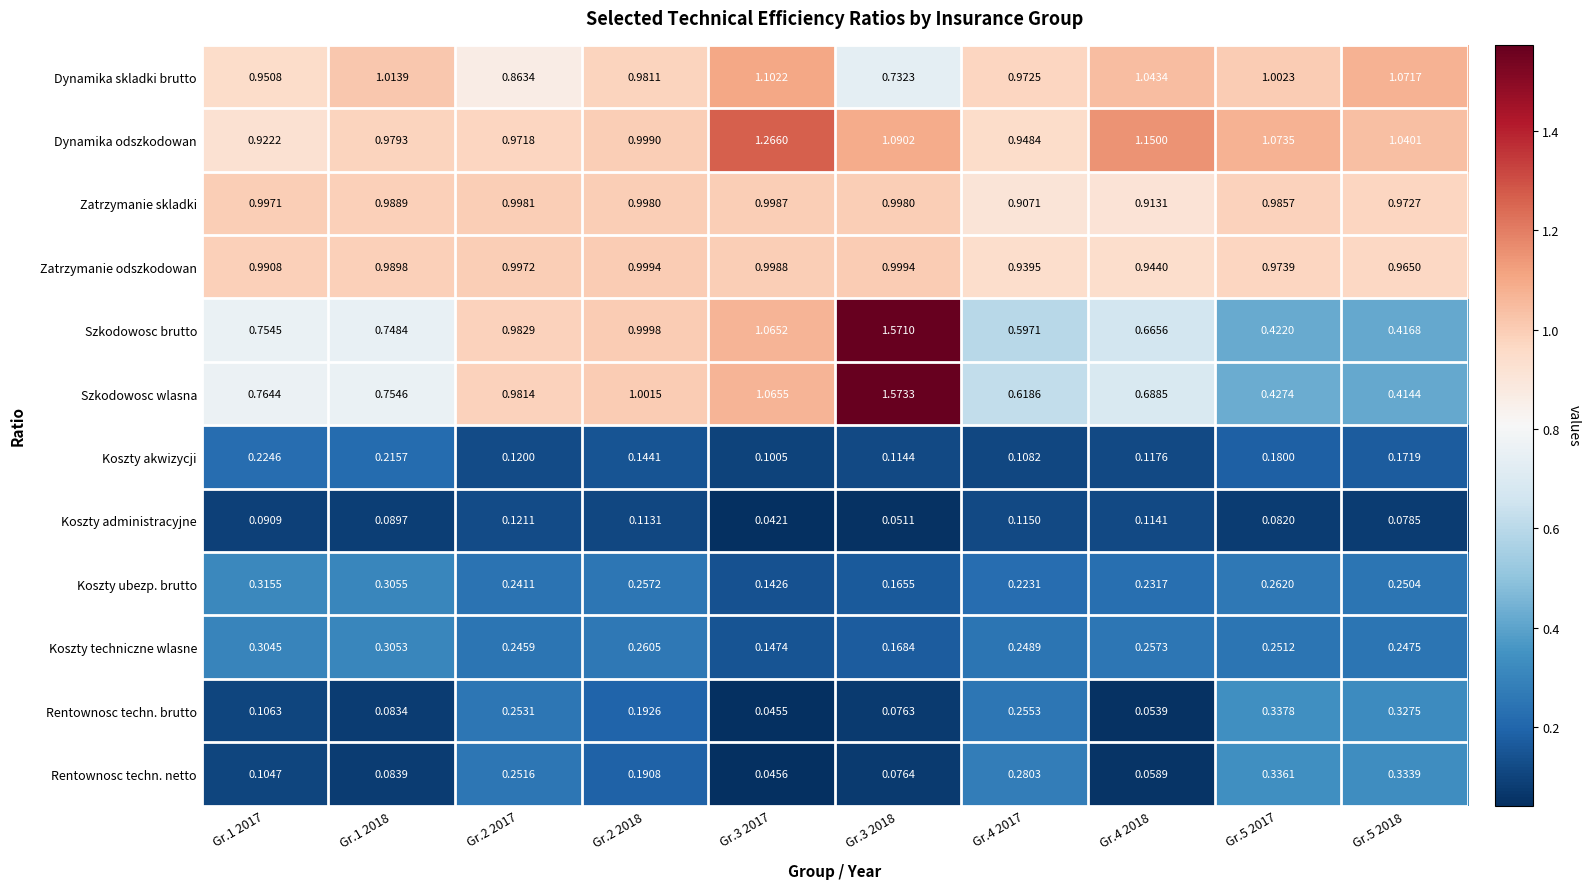

Rank the series at Gr.4 2017 from highest to lowest value.

Dynamika skladki brutto, Dynamika odszkodowan, Zatrzymanie odszkodowan, Zatrzymanie skladki, Szkodowosc wlasna, Szkodowosc brutto, Rentownosc techn. netto, Rentownosc techn. brutto, Koszty techniczne wlasne, Koszty ubezp. brutto, Koszty administracyjne, Koszty akwizycji